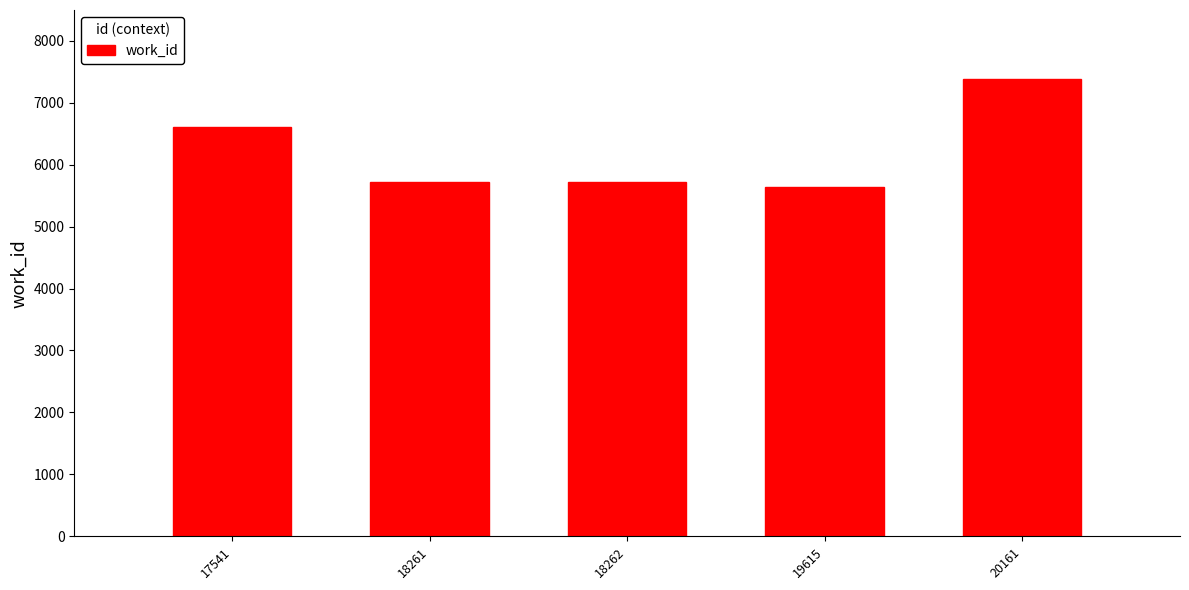

Is it true that the value at 20161 is 7388?

True